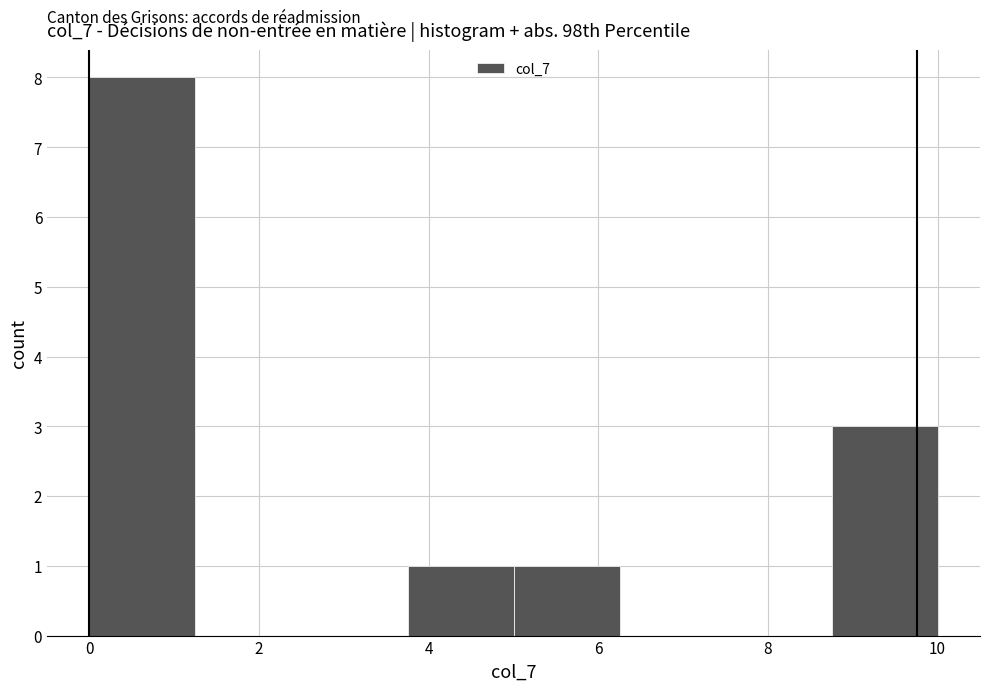

Over which range of the x-axis is the bar tallest?

0.00 to 1.25